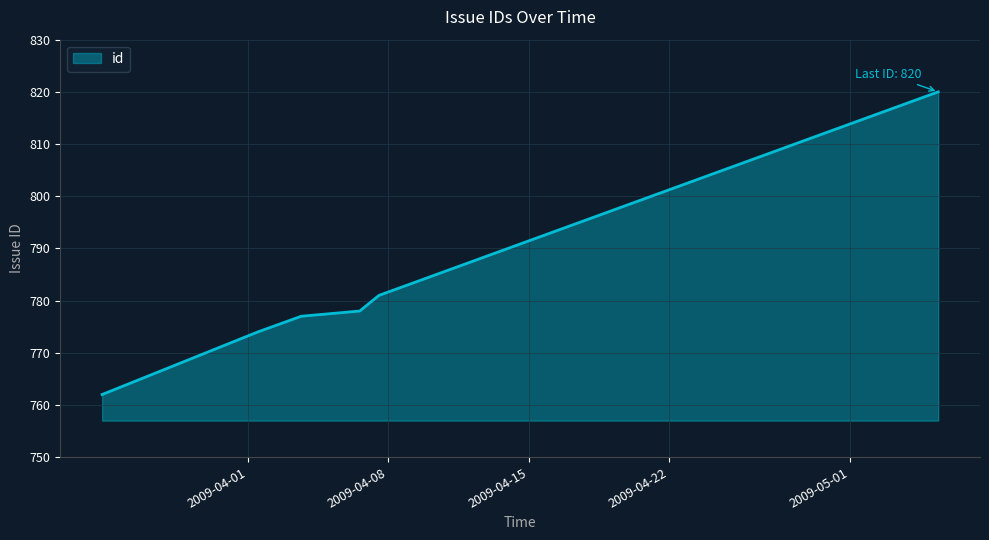

What is the difference between the maximum and minimum values?

58